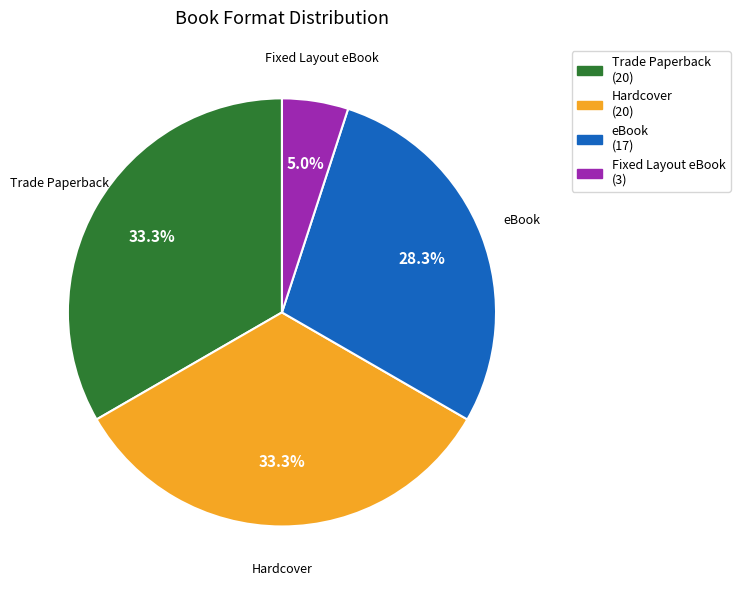

True or false: Fixed Layout eBook accounts for 1% of the total.

False